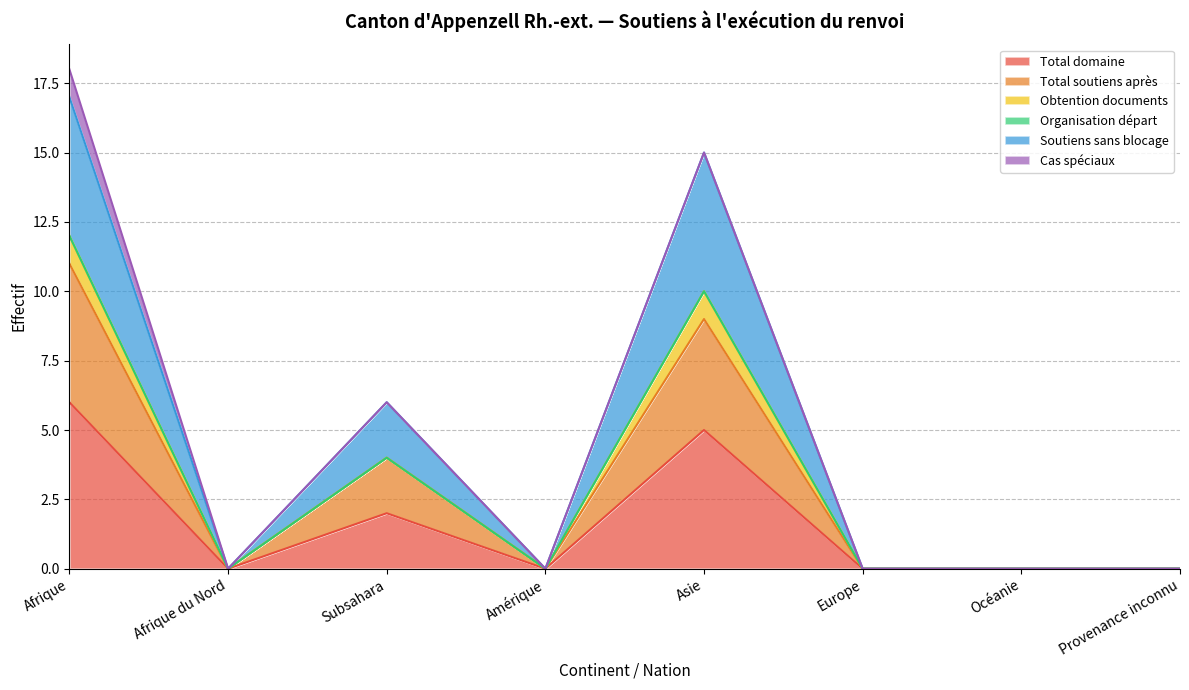

What is the average value of the Total domaine series?

2